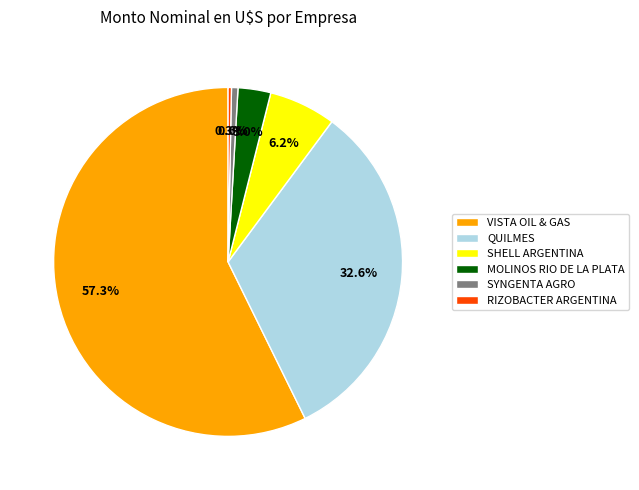

Does VISTA OIL & GAS represent more than half of the total?

Yes